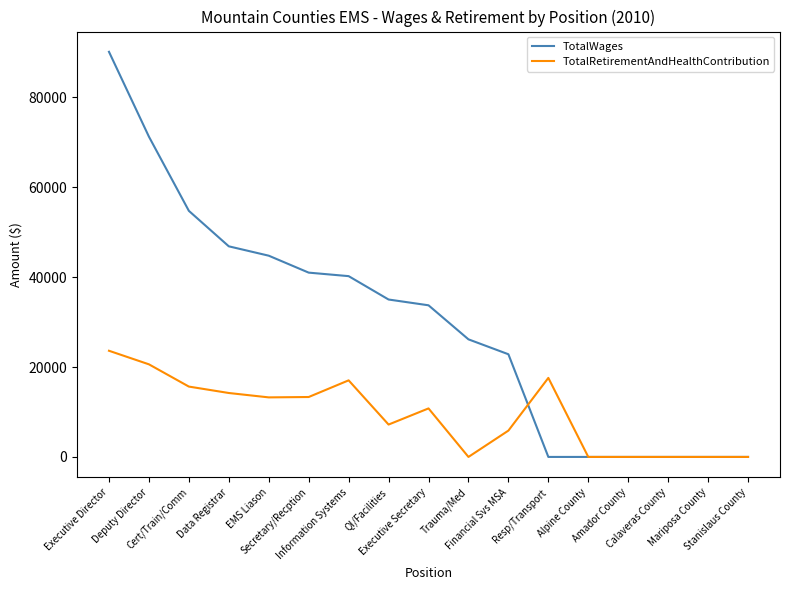

Is this an area chart (filled region under the line)?

No